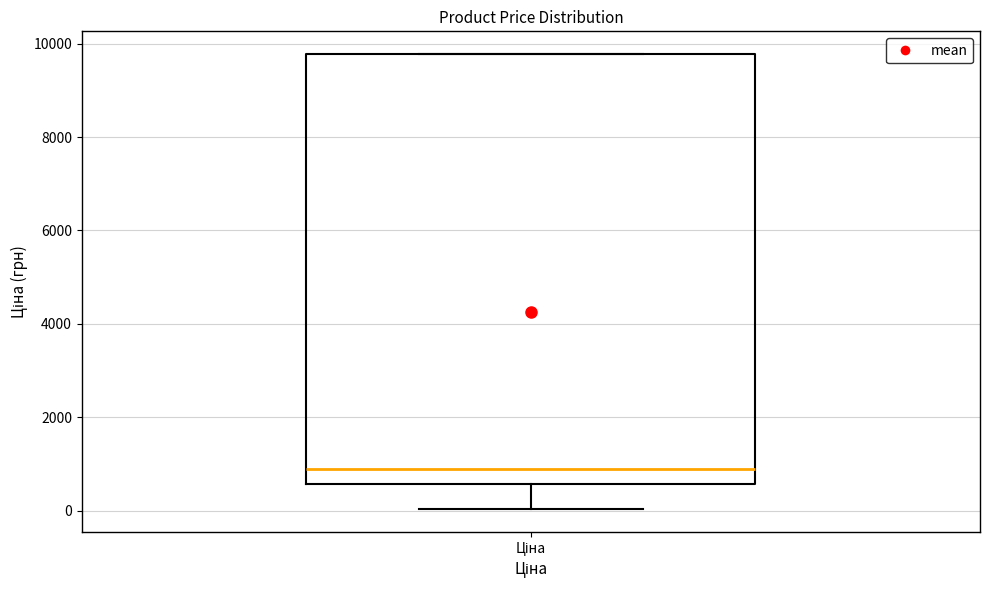

Where is the upper edge of the box for Ціна on the y-axis? The values are not printed on the chart, so give them approximately, as read against the axis.

9800